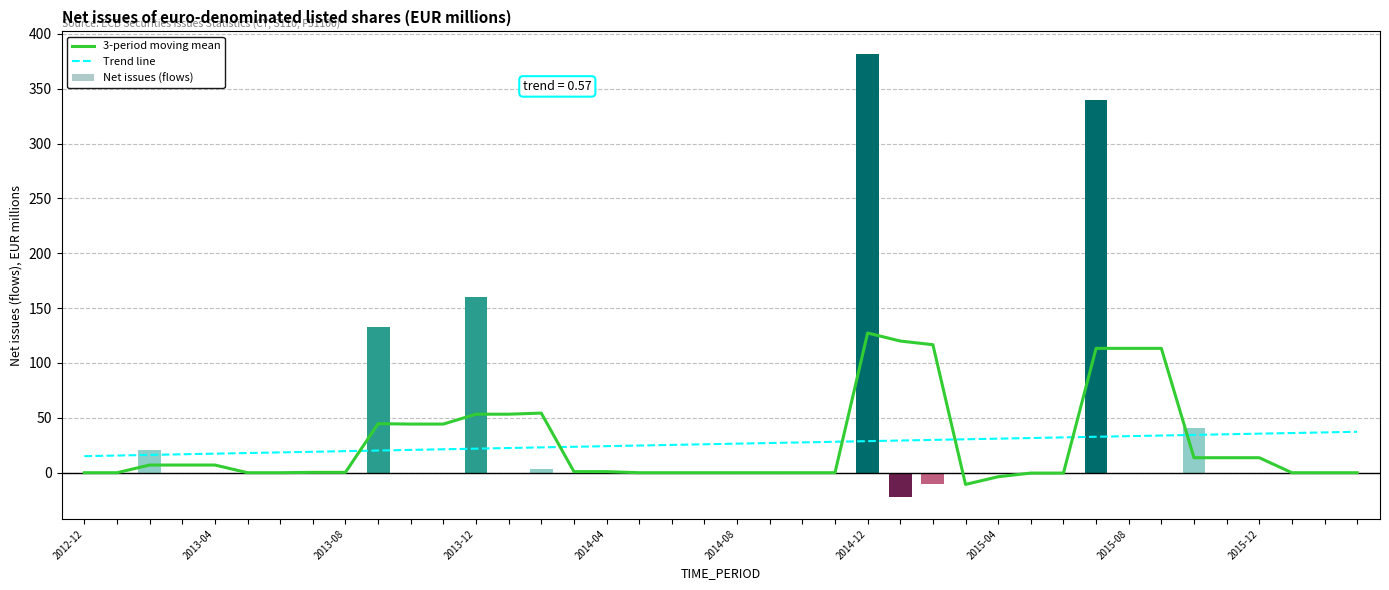

Reading left to right, extract all data points from this chart.

3-period moving mean: 0.0	0.0	7.0	7.0	7.0	0.0	0.0	0.3	0.3	44.7	44.3	44.3	53.3	53.3	54.3	1.0	1.0	0.0	0.0	0.0	0.0	0.0	0.0	0.0	127.3	120.0	116.7	-10.7	-3.7	-0.3	-0.3	113.3	113.3	113.3	13.7	13.7	13.7	0.0	0.0	0.0
Trend line: 15.1	15.7	16.2	16.8	17.4	17.9	18.5	19.1	19.6	20.2	20.8	21.4	21.9	22.5	23.1	23.6	24.2	24.8	25.3	25.9	26.5	27.1	27.6	28.2	28.8	29.3	29.9	30.5	31.0	31.6	32.2	32.8	33.3	33.9	34.5	35.0	35.6	36.2	36.7	37.3
Net issues (flows): 0.0	0.0	21.0	0.0	0.0	0.0	0.0	1.0	0.0	133.0	0.0	0.0	160.0	0.0	3.0	0.0	0.0	0.0	0.0	0.0	0.0	0.0	0.0	0.0	382.0	-22.0	-10.0	0.0	-1.0	0.0	0.0	340.0	0.0	0.0	41.0	0.0	0.0	0.0	0.0	0.0